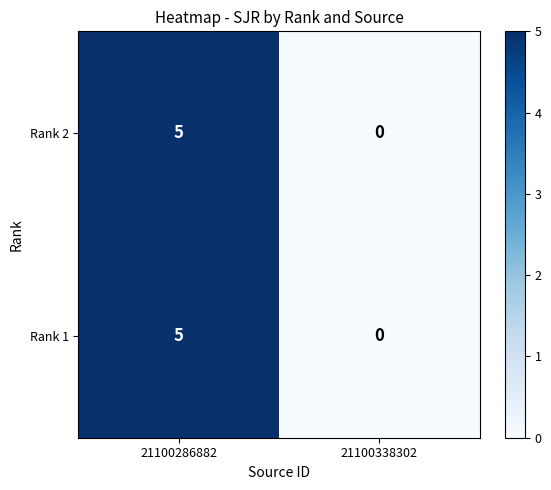

Reading left to right, what are all the values shown in this chart?

Rank 2: 5	0
Rank 1: 5	0